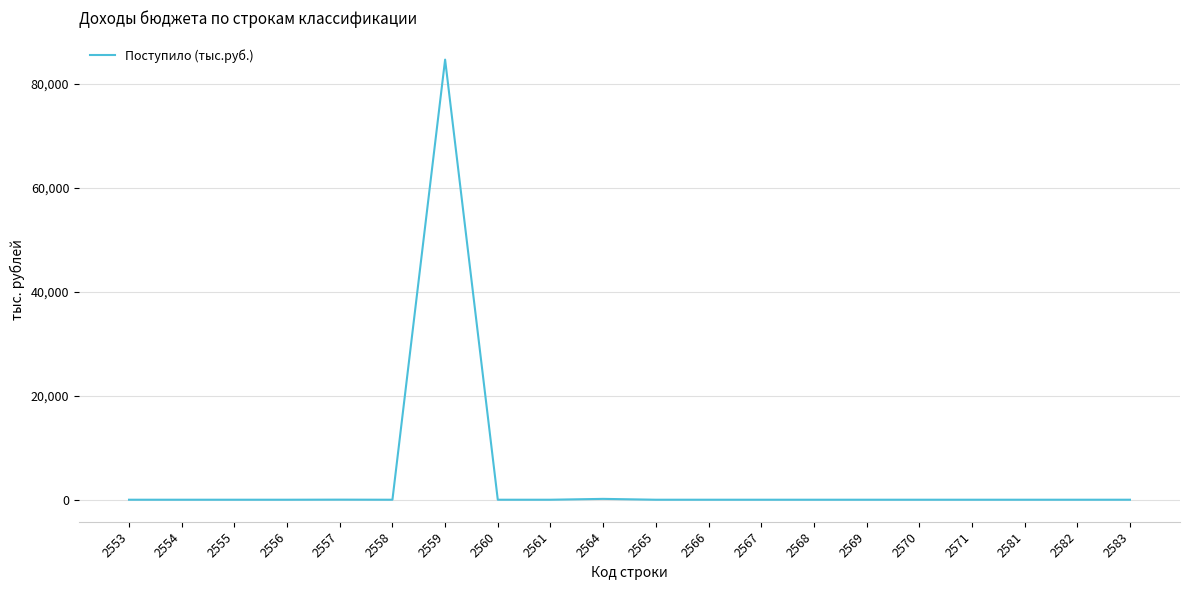

What is the maximum value shown in the chart?

84696